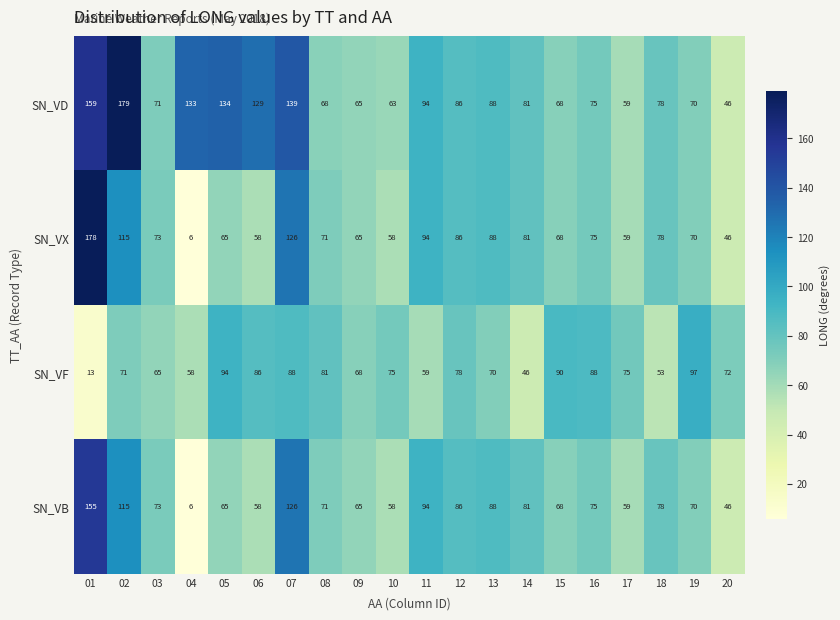

What is the minimum value shown in the chart?

6